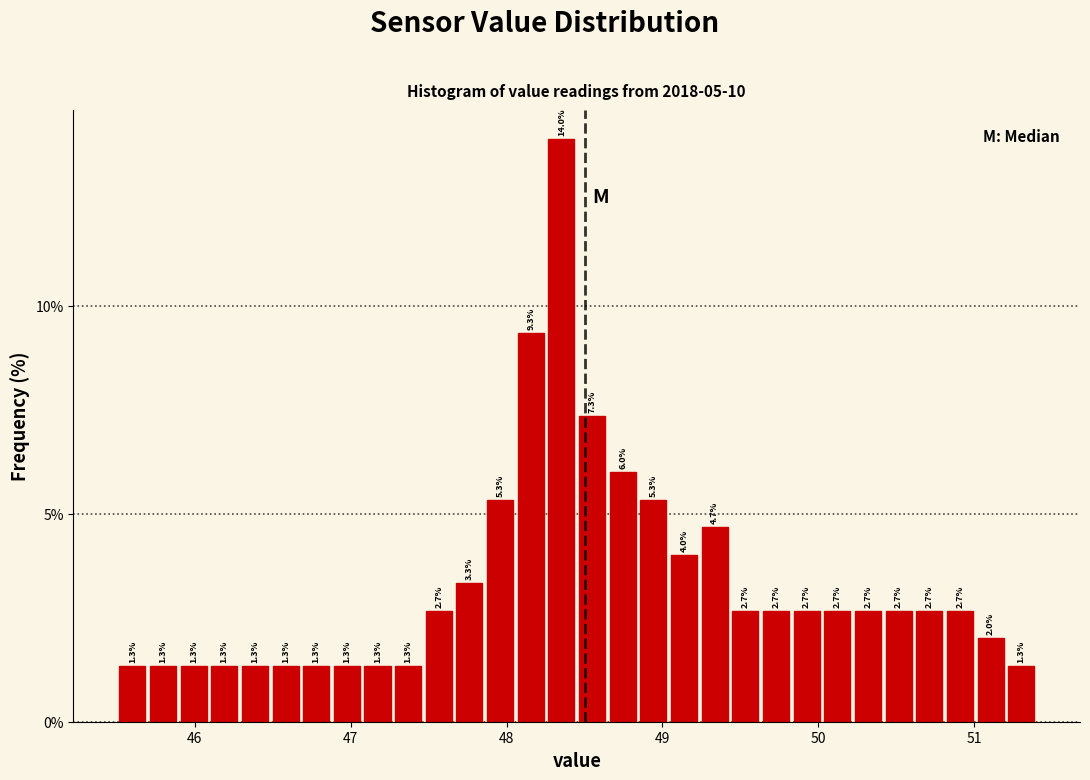

Read against the x-axis, roughly where is the centre of the tallest bar?

48.4